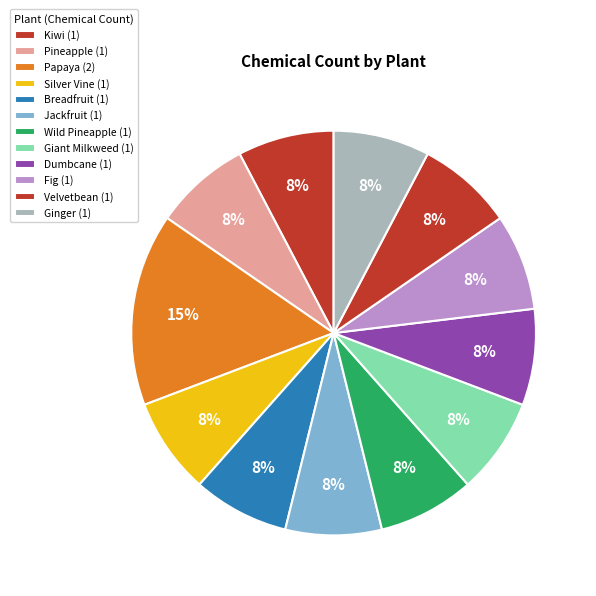

How many slices are in this pie chart?

12